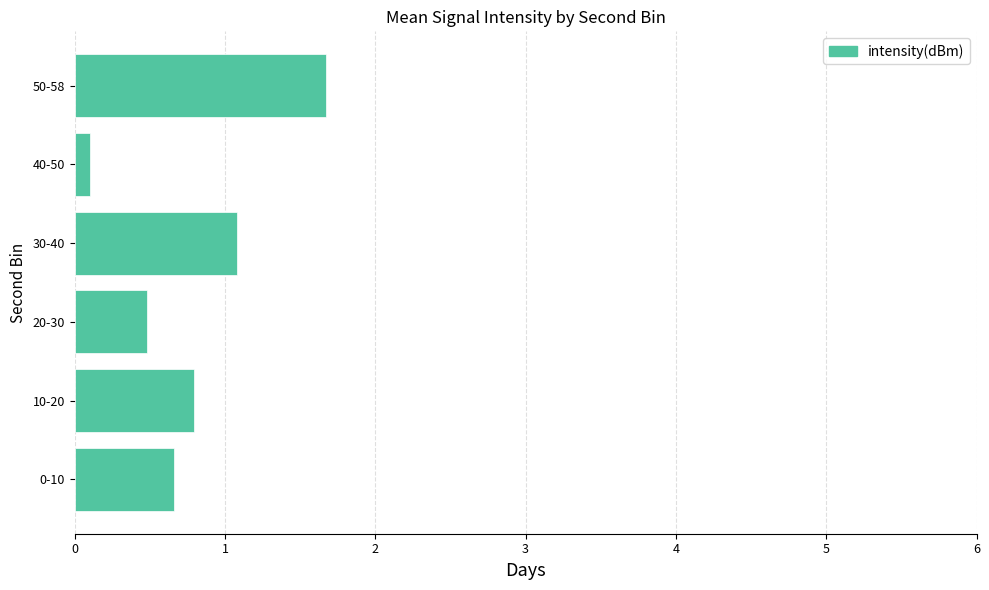

Read the value at 50-58.

1.7